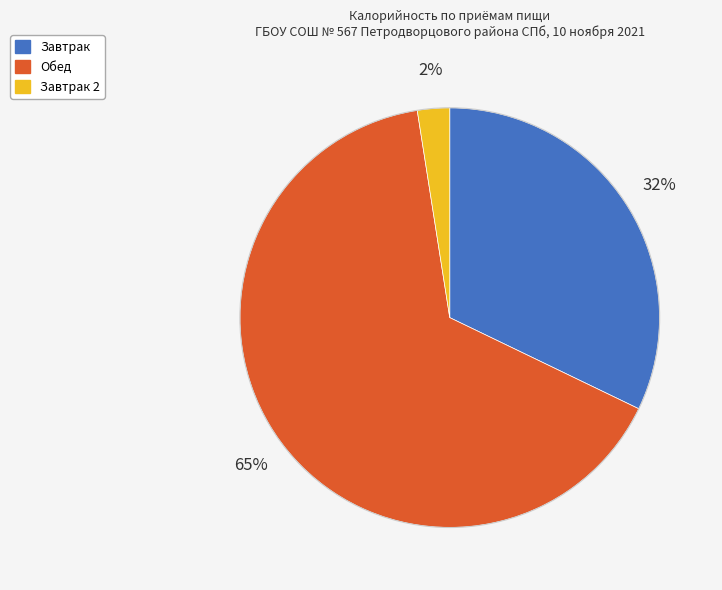

Is there a majority slice in this chart?

Yes